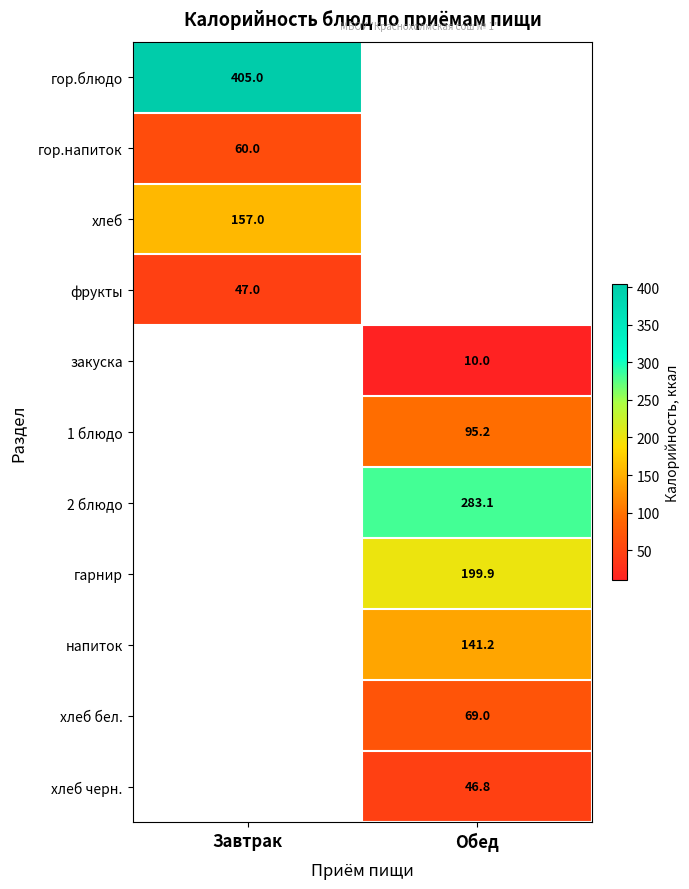

The 1 блюдо series shows 95.2 at Обед. True or false?

True